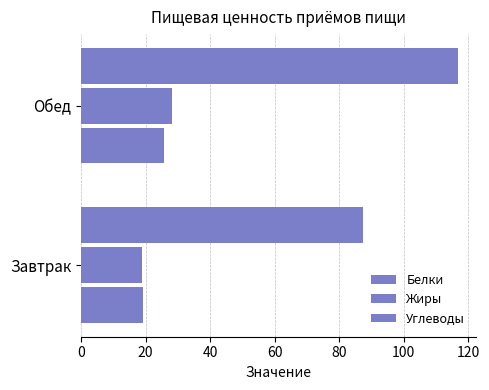

What is the average value of the Белки series?

22.5